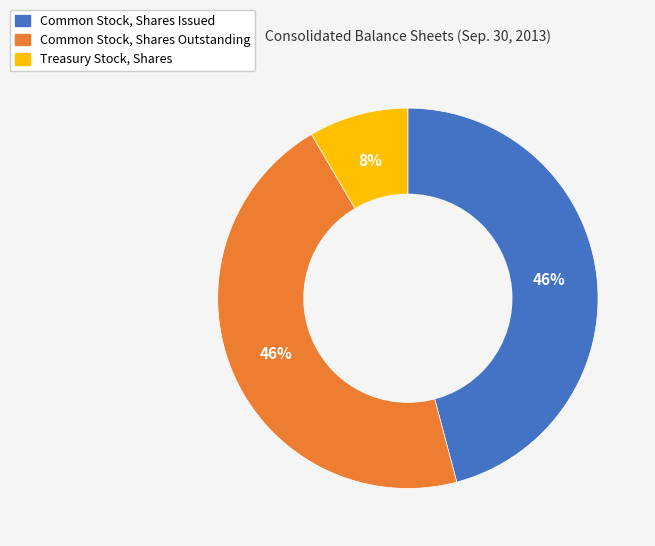

Is the sum of Common Stock, Shares Outstanding and Treasury Stock, Shares greater than half?

Yes